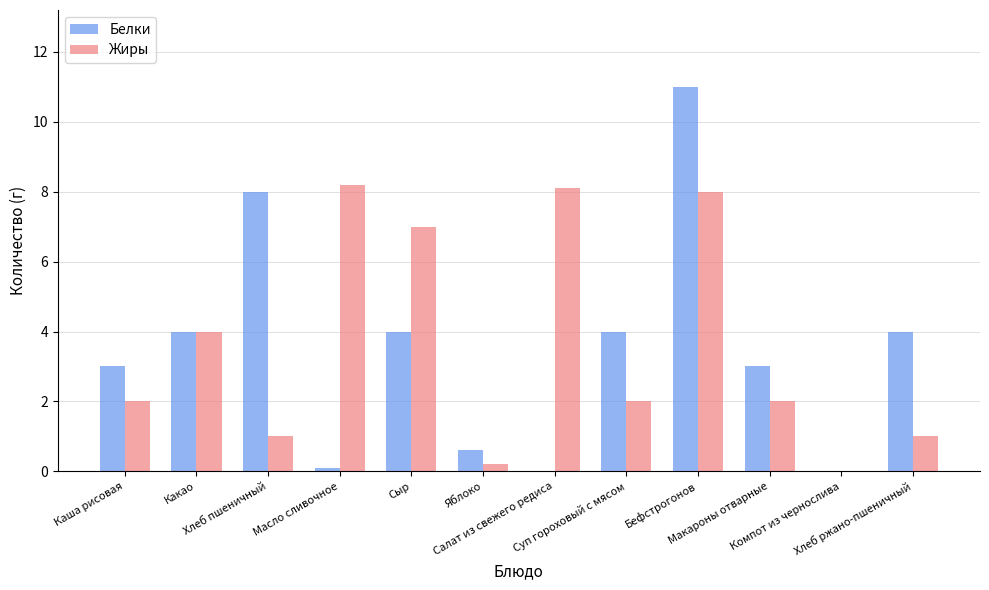

At which category is the sum across all series the highest?

Бефстрогонов